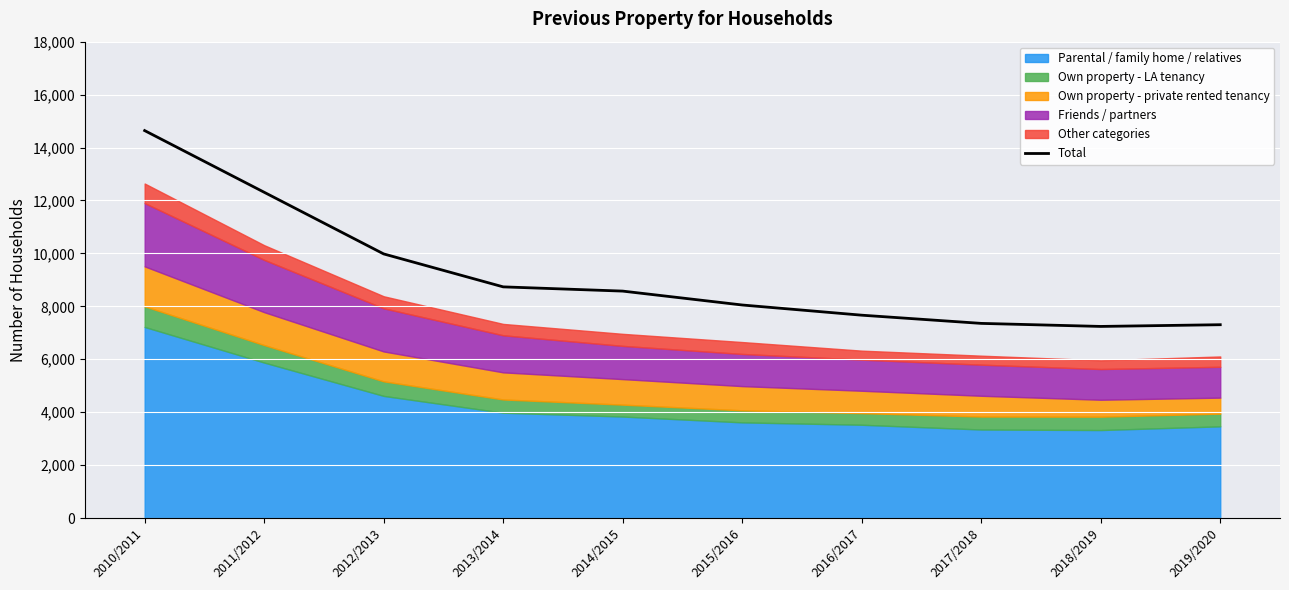

What is the sum of the values at 2012/2013 and 2011/2012?

22290